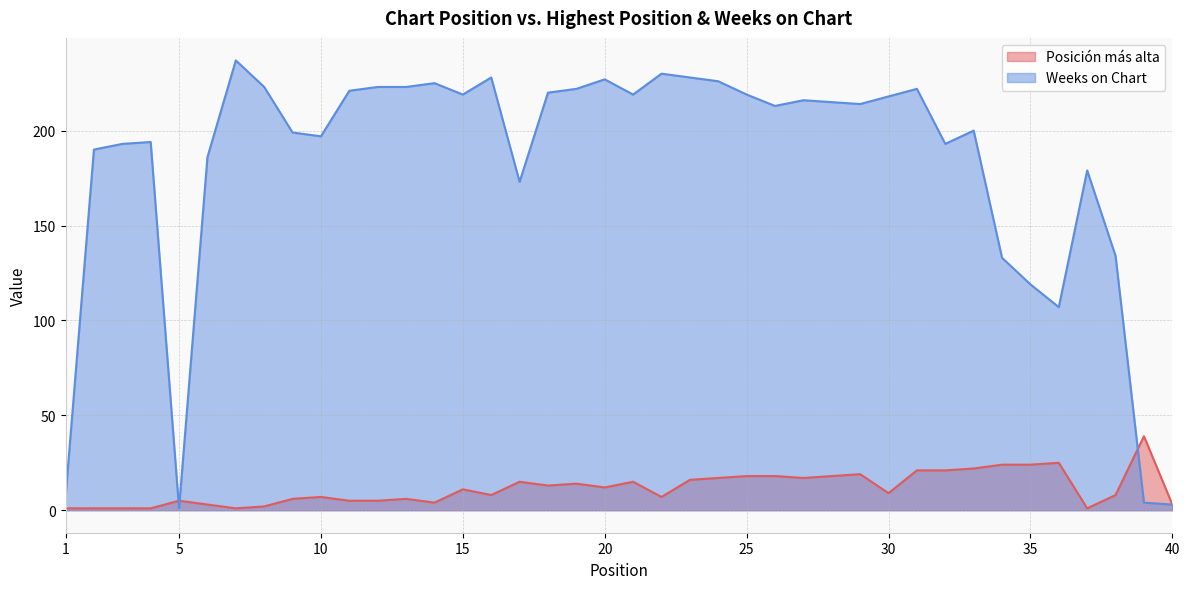

List the series in order of their overall mean, lowest first.

Posición más alta, Weeks on Chart